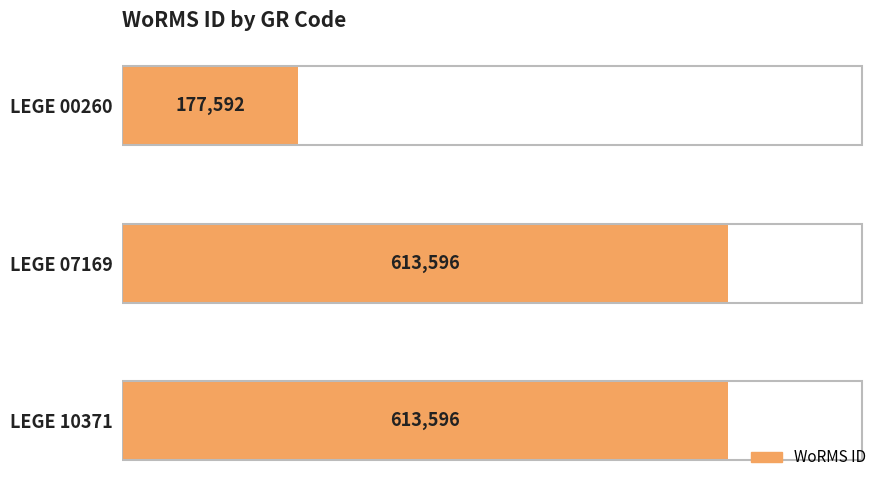

Reading top to bottom, extract all data points from this chart.

LEGE 00260=177592	LEGE 07169=613596	LEGE 10371=613596